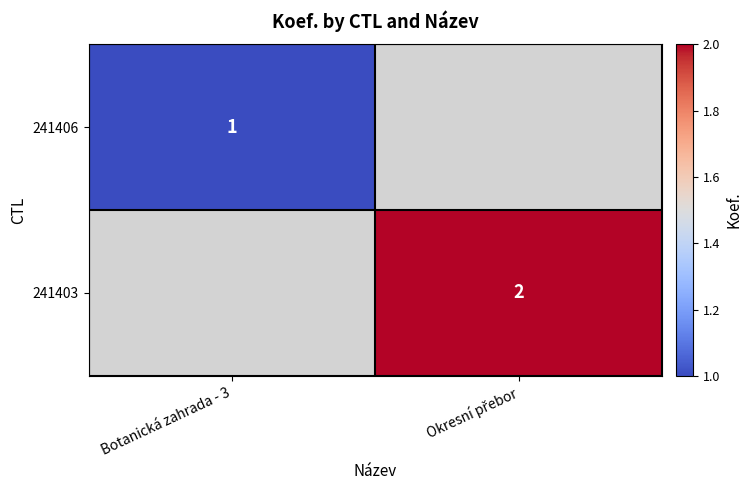

Which series has the widest spread of values?

241406